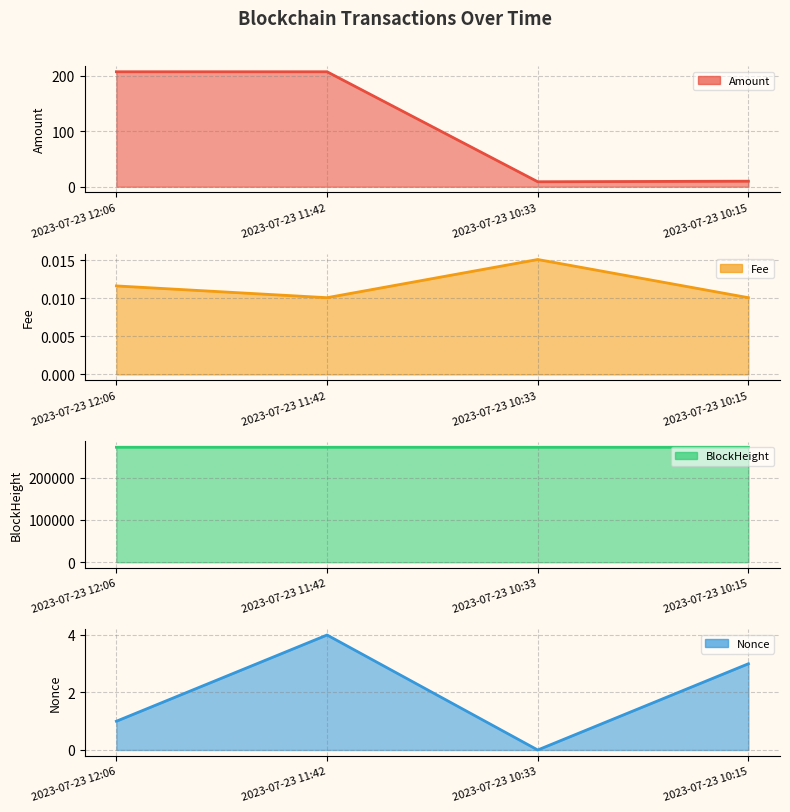

At which label is BlockHeight closest to 272005?

2023-07-23 11:42